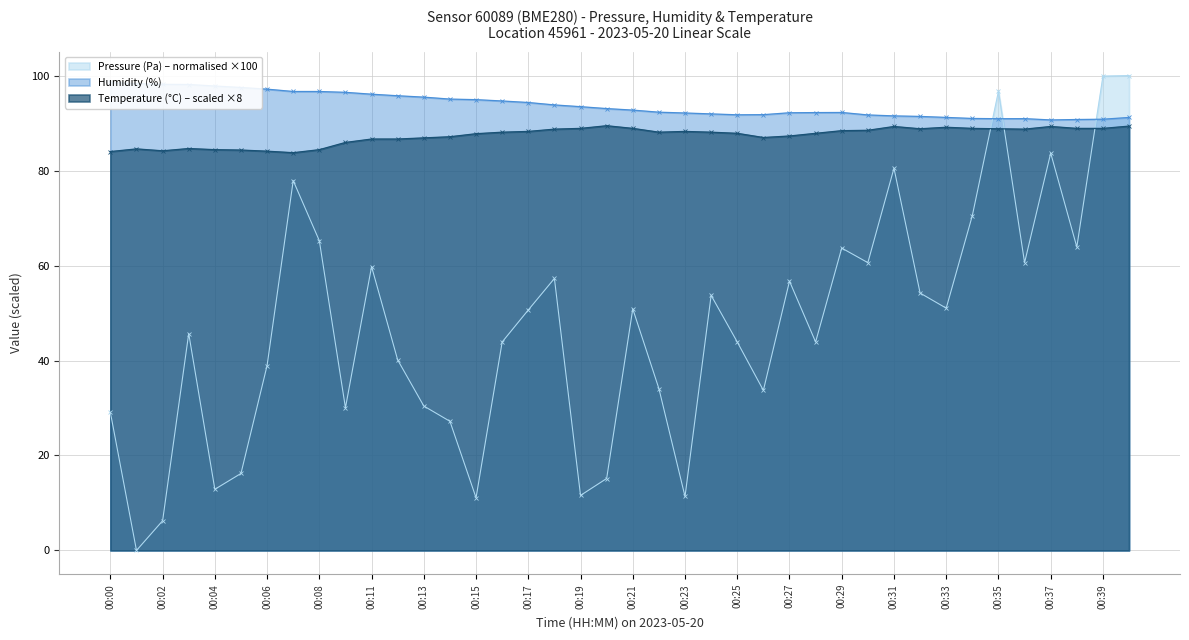

What is the spread (max minus min) of values at 00:01?

98.3